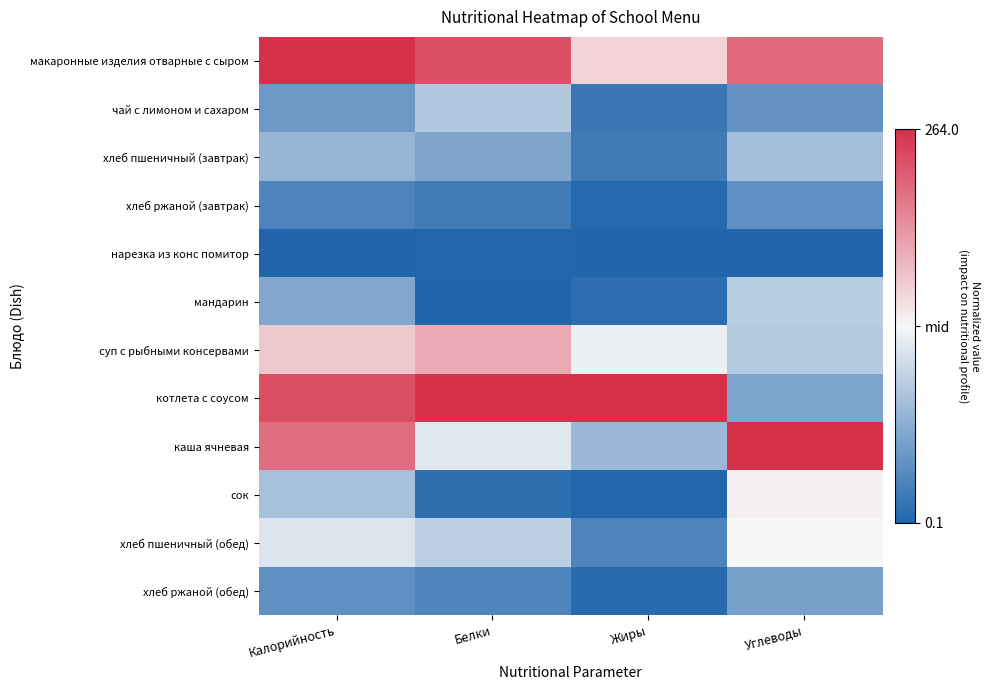

At which category is the sum across all series the highest?

Калорийность